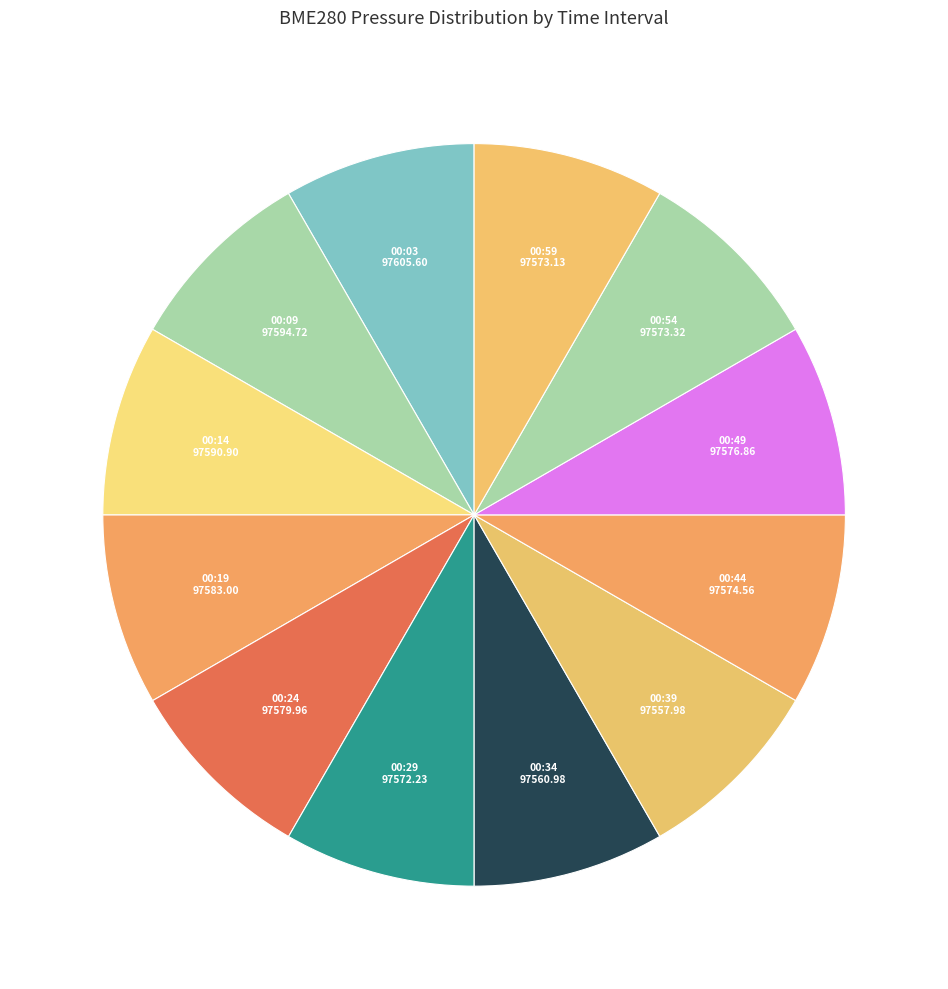

How many segments does this pie chart have?

12